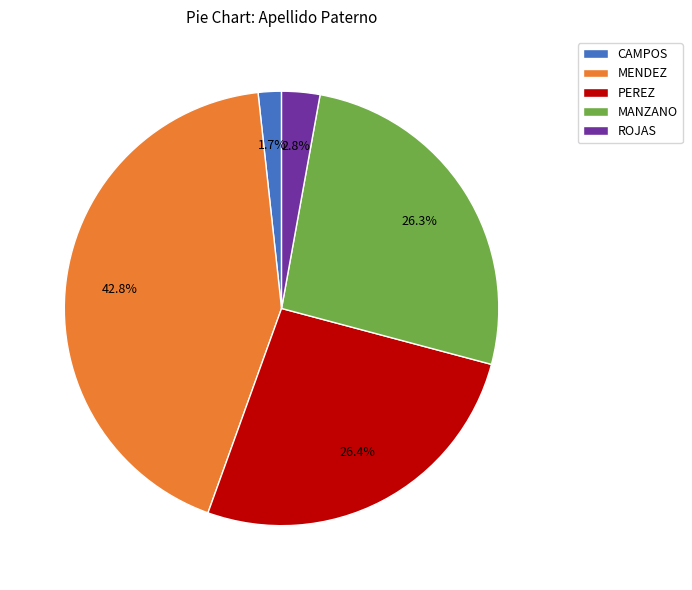

Is there any slice that represents more than half of the pie?

No